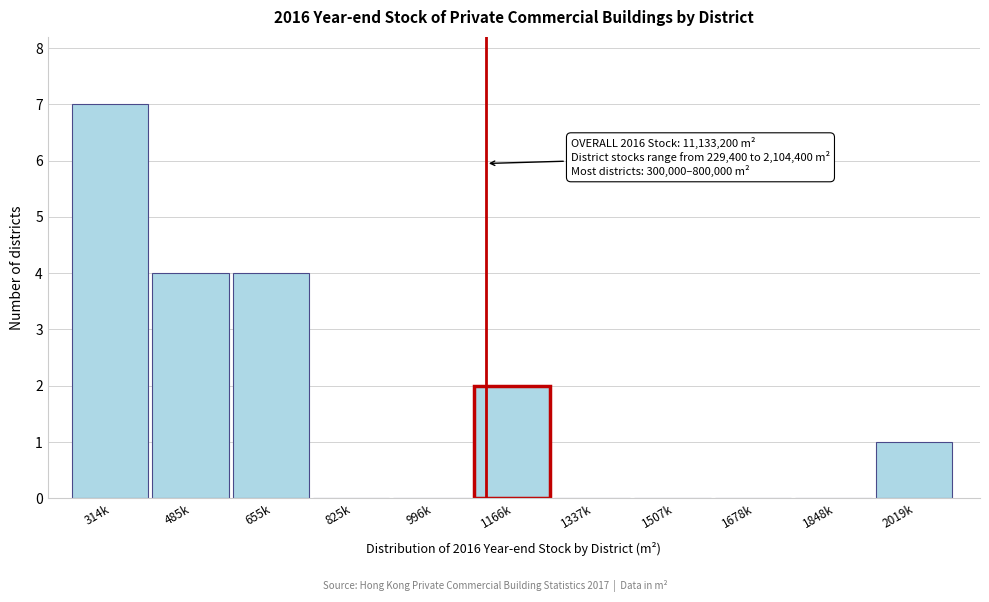

Reading left to right, extract all data points from this chart.

314k=7	485k=4	655k=4	825k=0	996k=0	1166k=2	1337k=0	1507k=0	1678k=0	1848k=0	2019k=1